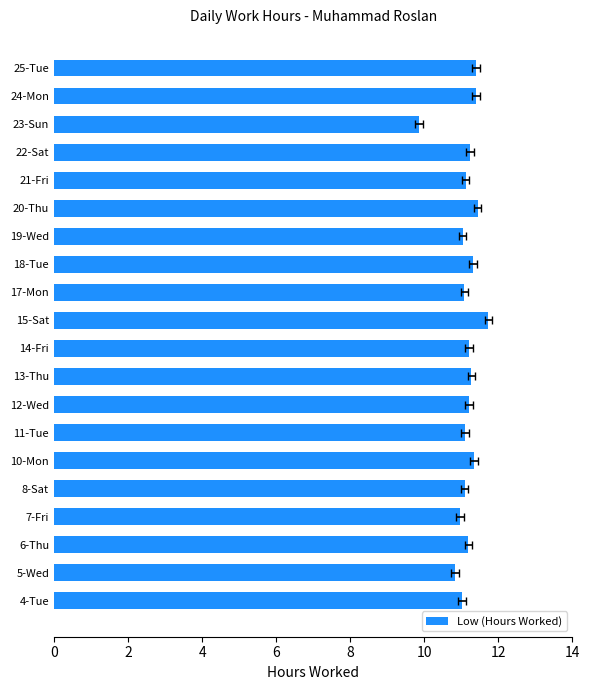

Reading right to left, list all the values displayed in this chart.

11.4	11.4	9.9	11.2	11.1	11.4	11.0	11.3	11.1	11.7	11.2	11.3	11.2	11.1	11.3	11.1	11.0	11.2	10.8	11.0